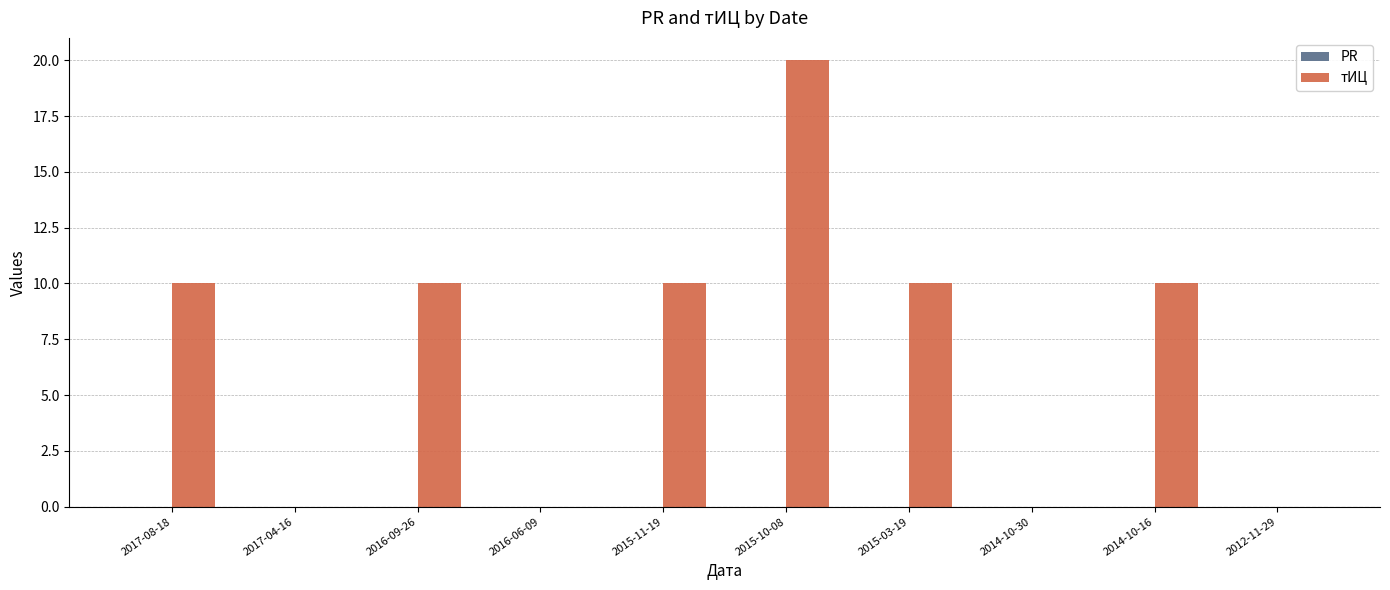

What is the sum of the values at 2016-09-26 and 2012-11-29?

10